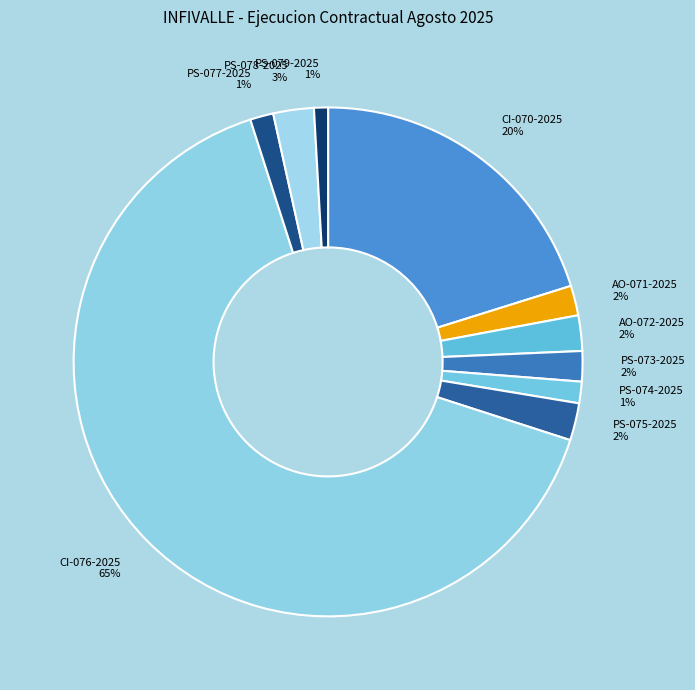

To the nearest percent, what is the difference between the PS-075-2025 2% and PS-077-2025 1% slice percentages?

1%